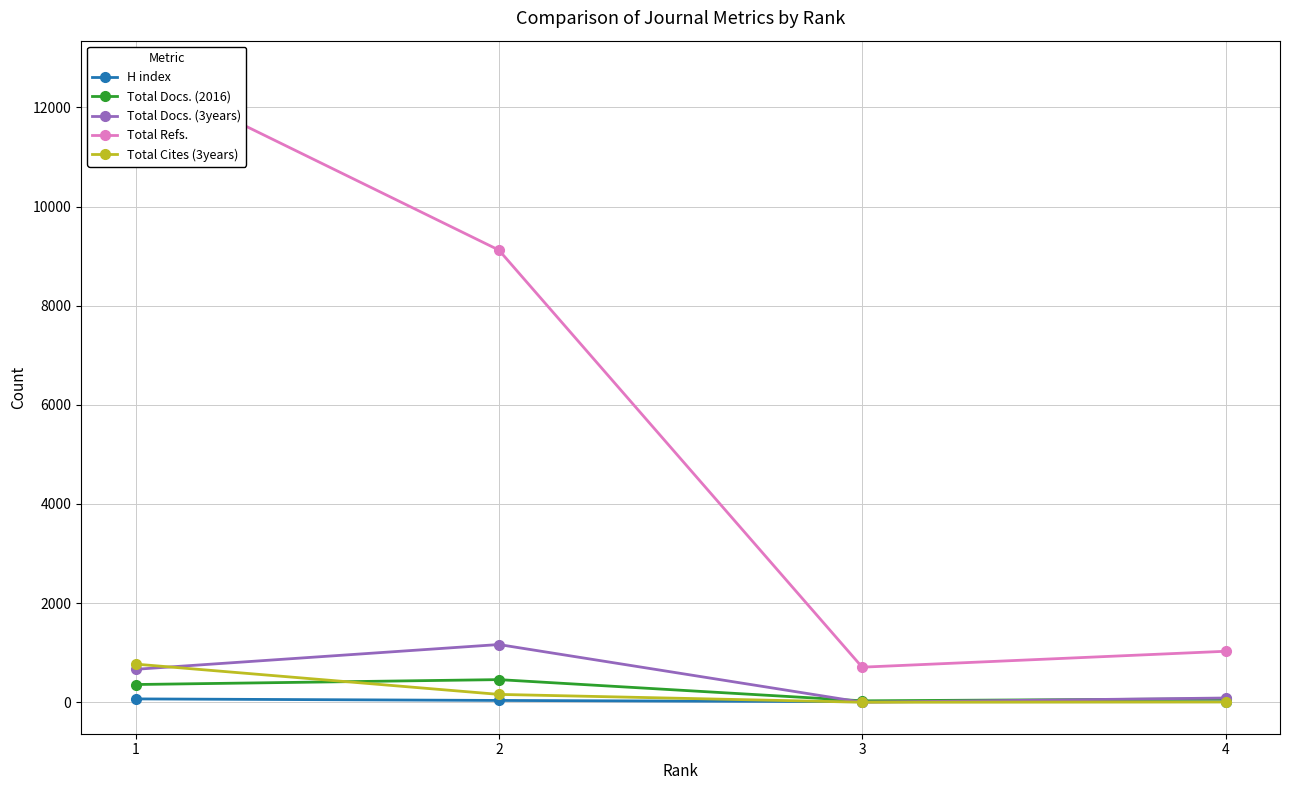

How many series are shown in this chart?

5